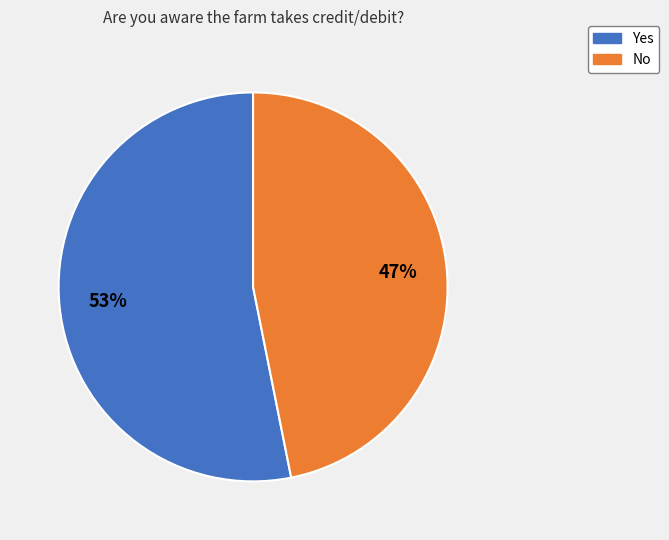

The No slice represents 47% of the pie. True or false?

True